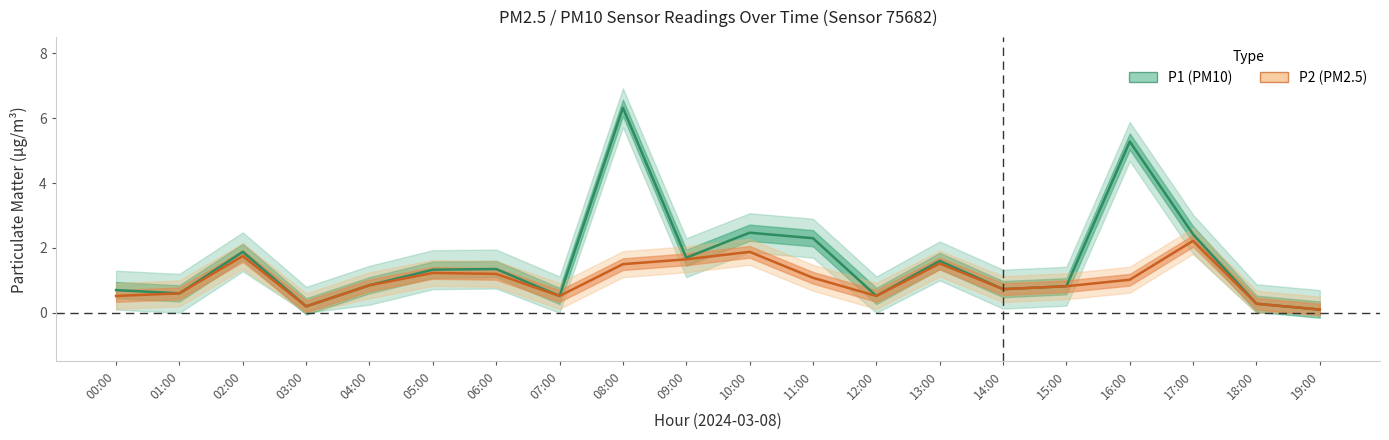

Does the chart have visible grid lines?

No